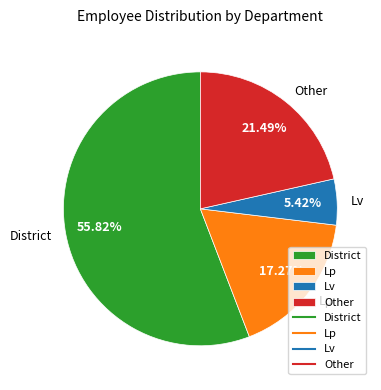

Is there a majority slice in this chart?

Yes